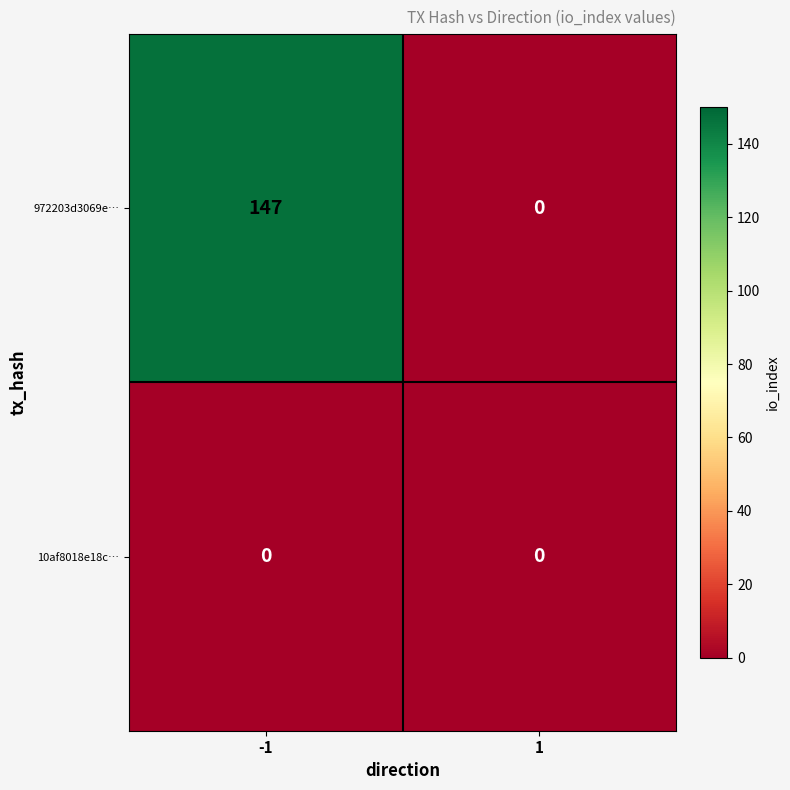

The value of 10af8018e18c… at 1 is 0. True or false?

True